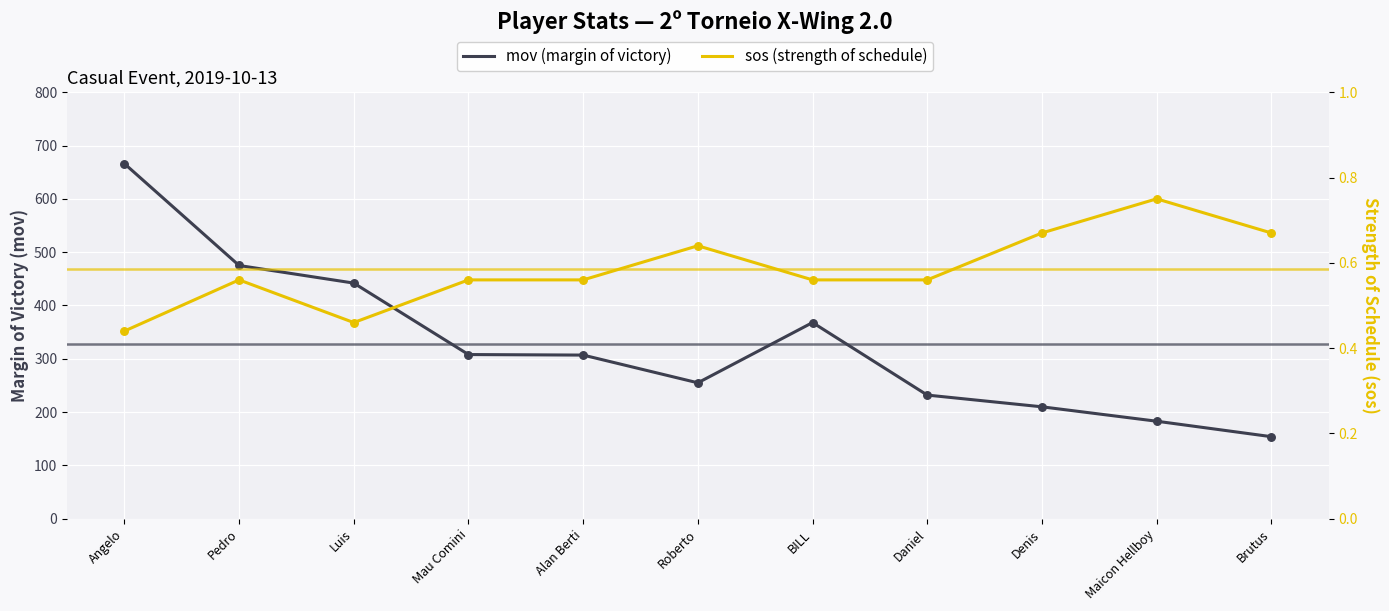

Which series contains the lowest Y value?

sos (strength of schedule)